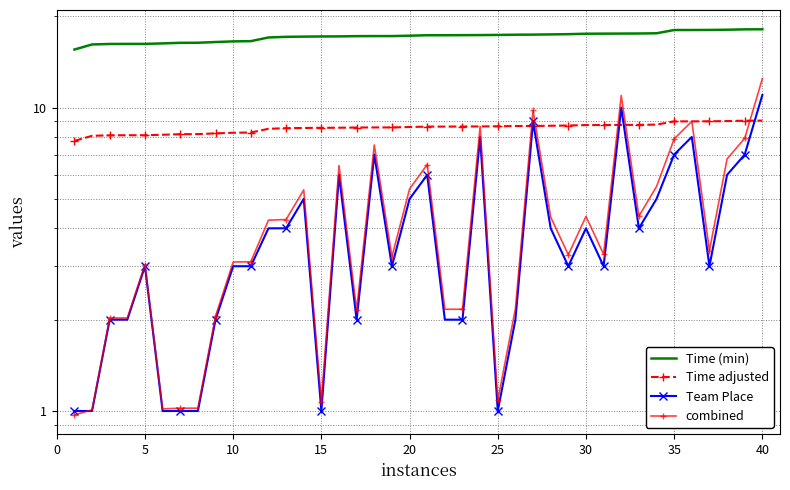

Between 38 and 10, which is larger?

38